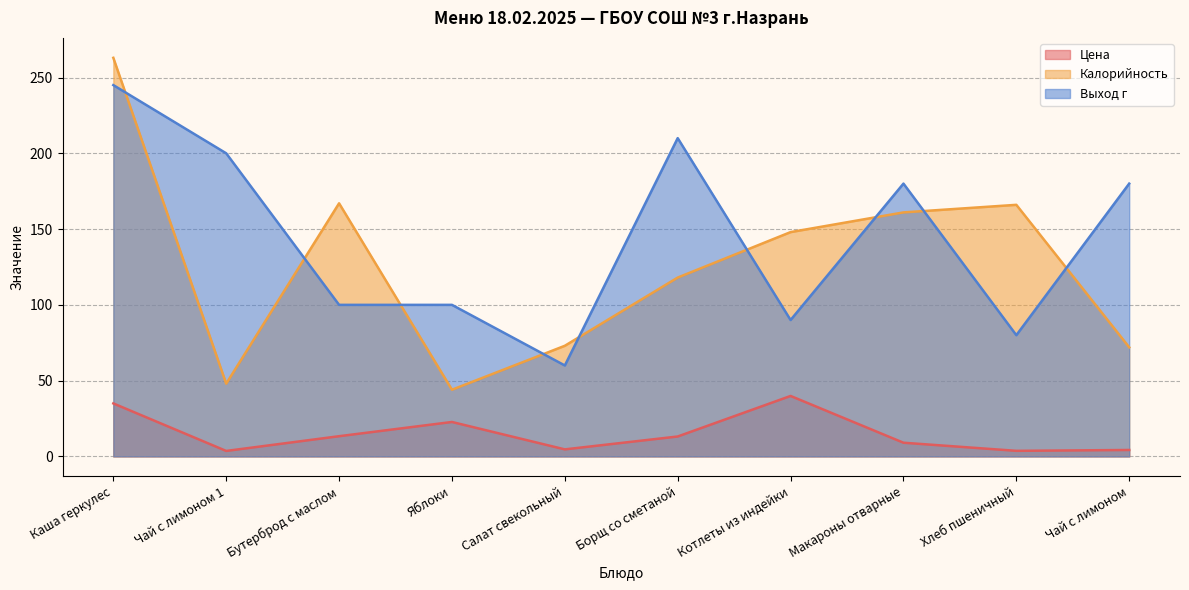

Which series changed the most between Бутерброд с маслом and Чай с лимоном?

Калорийность